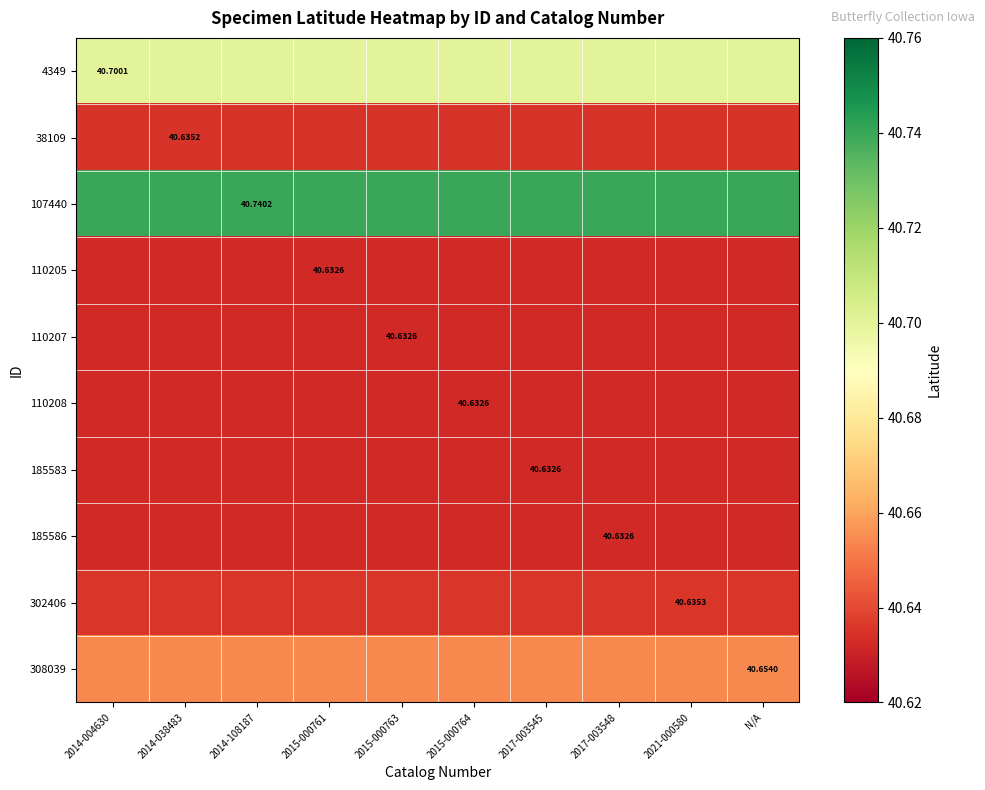

Which category has the lowest value across all series?

2014-004630